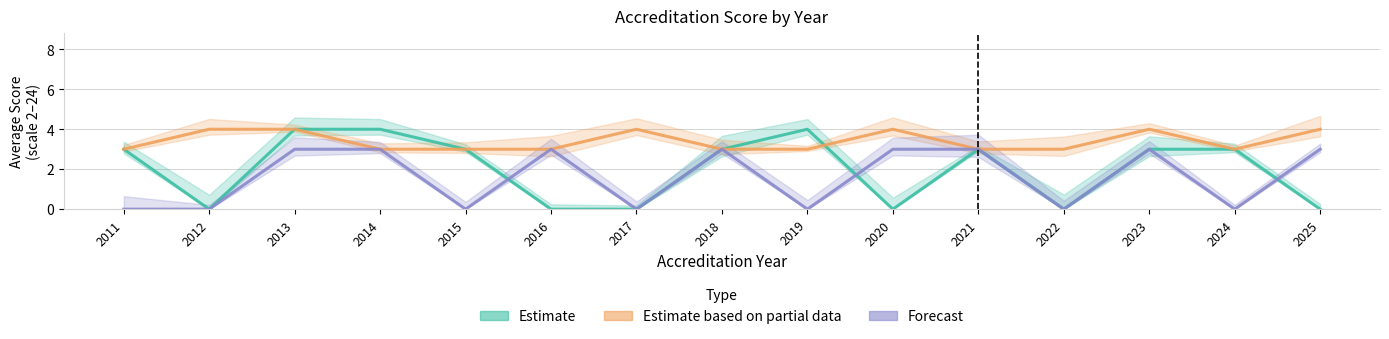

At which category does Estimate based on partial data reach its first local peak?

2017